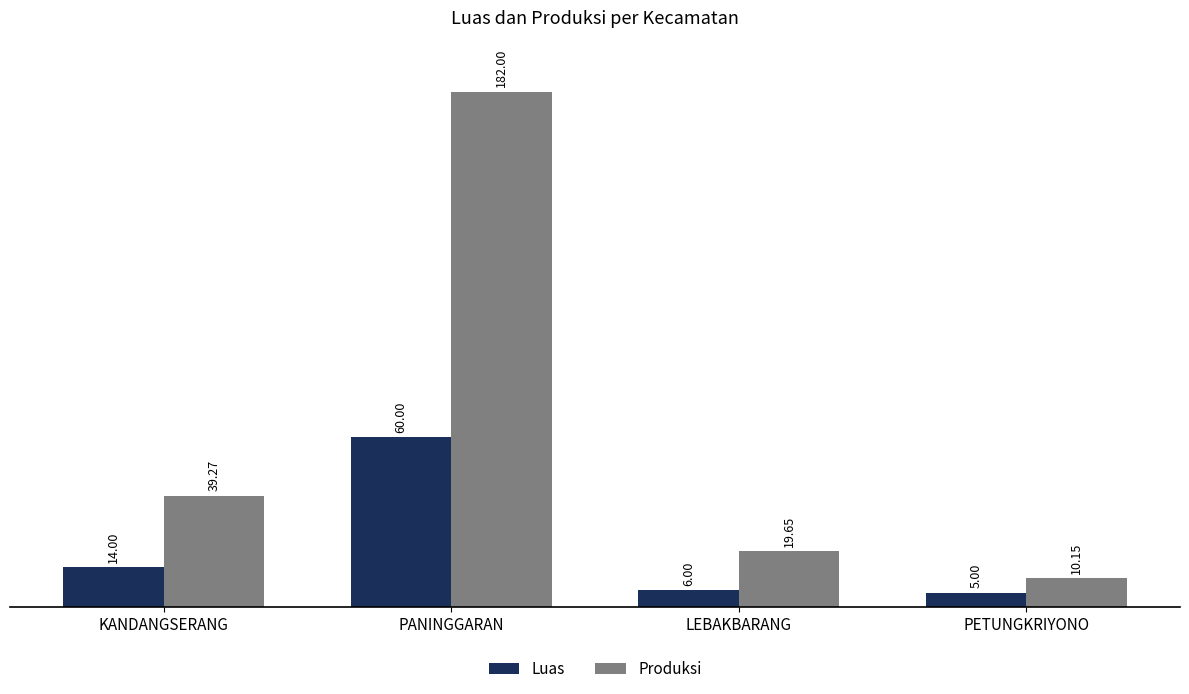

How many bars are there in total?

8